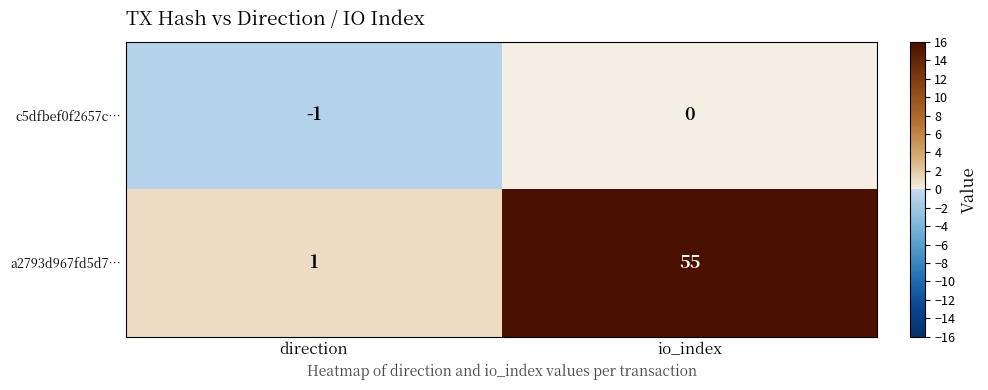

True or false: a2793d967fd5d7… has a value of 1 at direction.

True